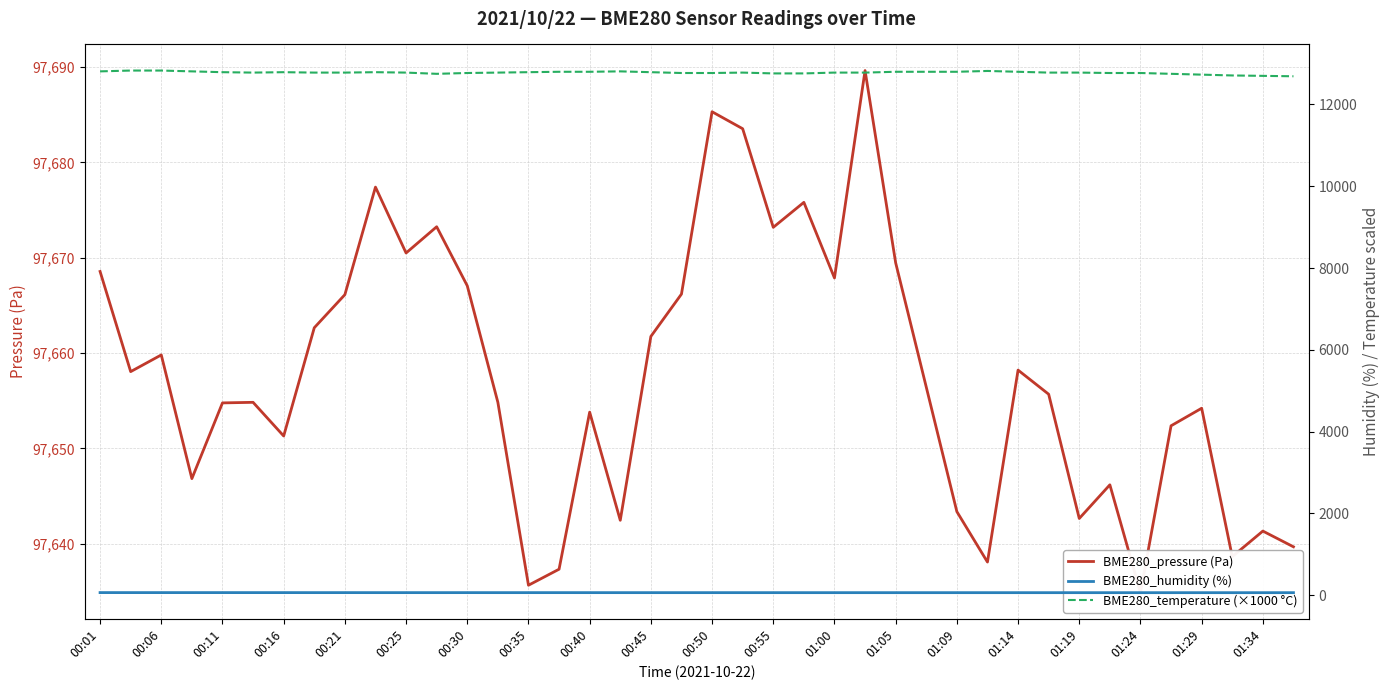

What are all the series names shown in the legend?

BME280_pressure (Pa), BME280_humidity (%), BME280_temperature (×1000 °C)